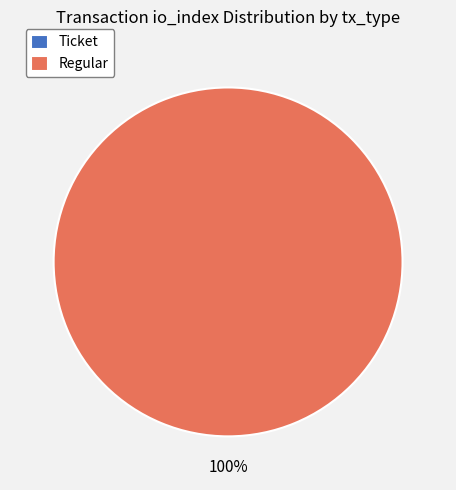

Combined, what portion of the pie is tx_type:Regular (io_index=9) and tx_type:Ticket (io_index=0)?

100.0%